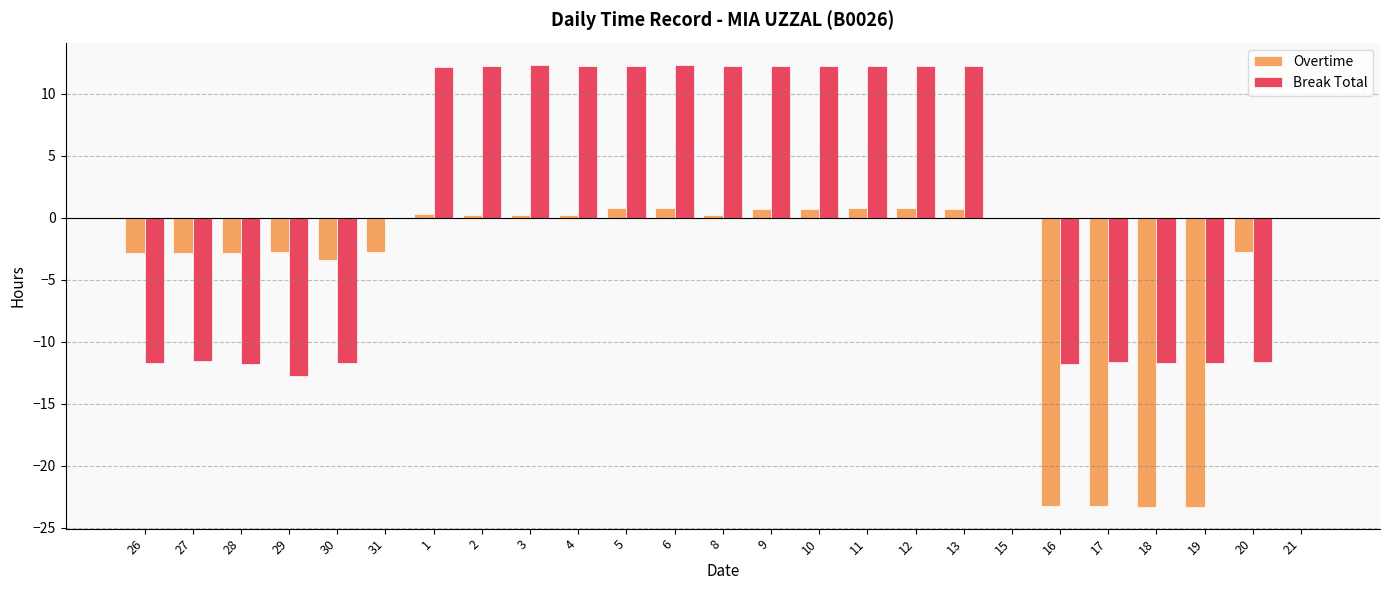

Does the chart contain stacked bars?

No